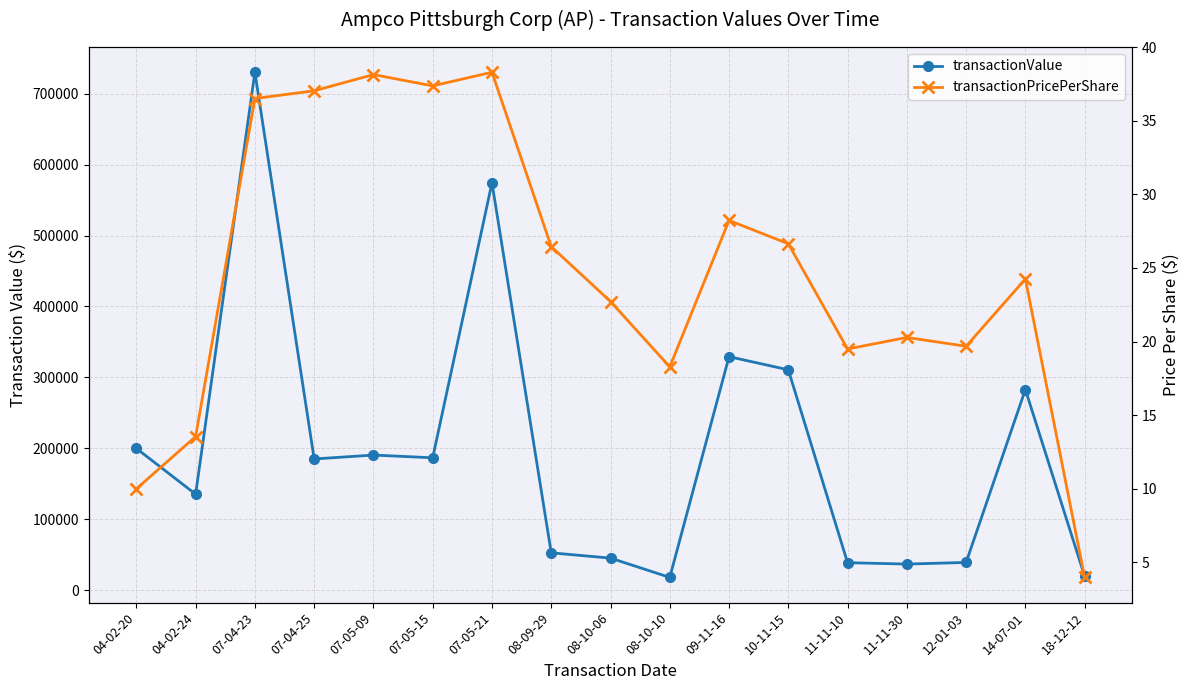

What is the difference between the transactionValue values at 10-11-15 and 07-05-21?

263508.0